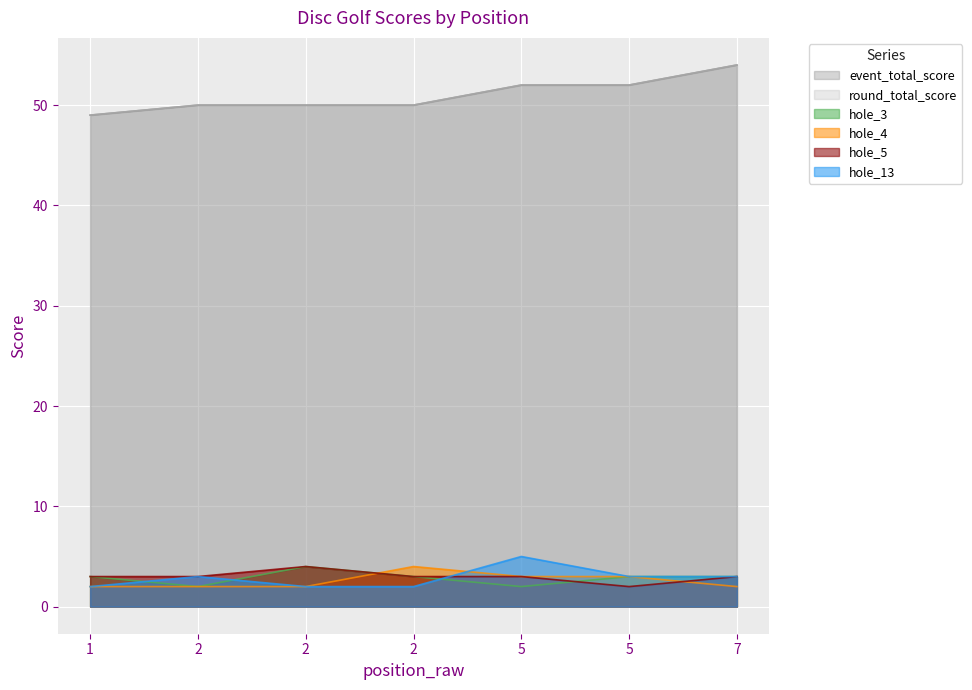

How many categories are shown in the chart?

7